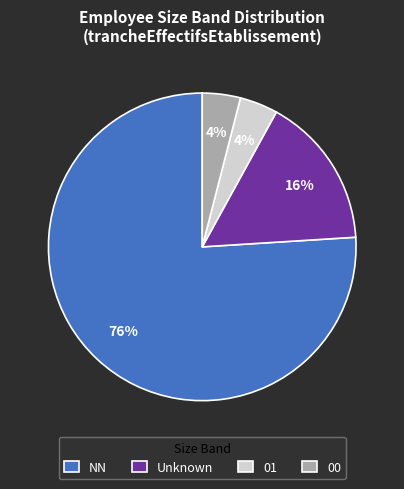

Is there any slice that represents more than half of the pie?

Yes